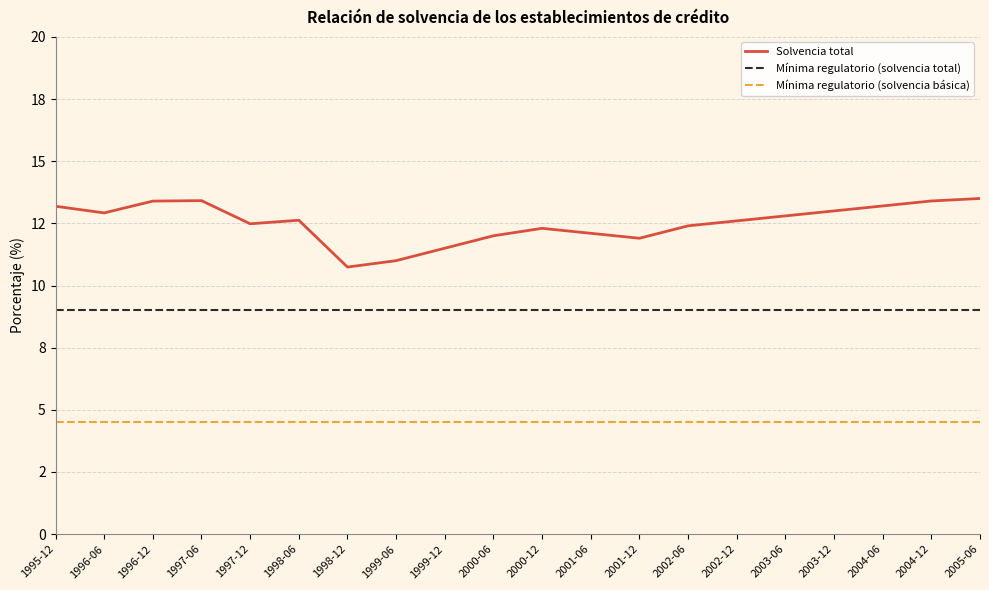

Does the chart display data point markers on the line(s)?

No